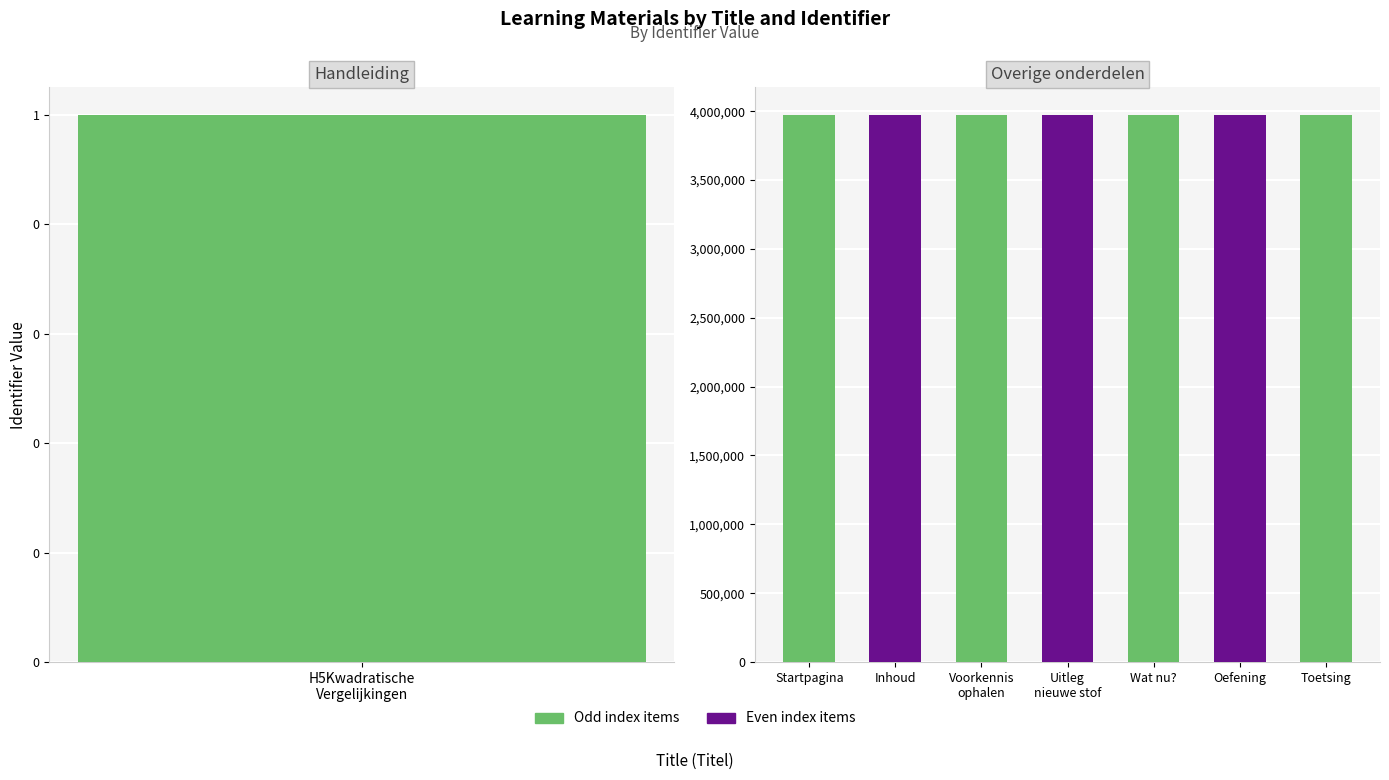

Count the number of values greater than 3974517.

3